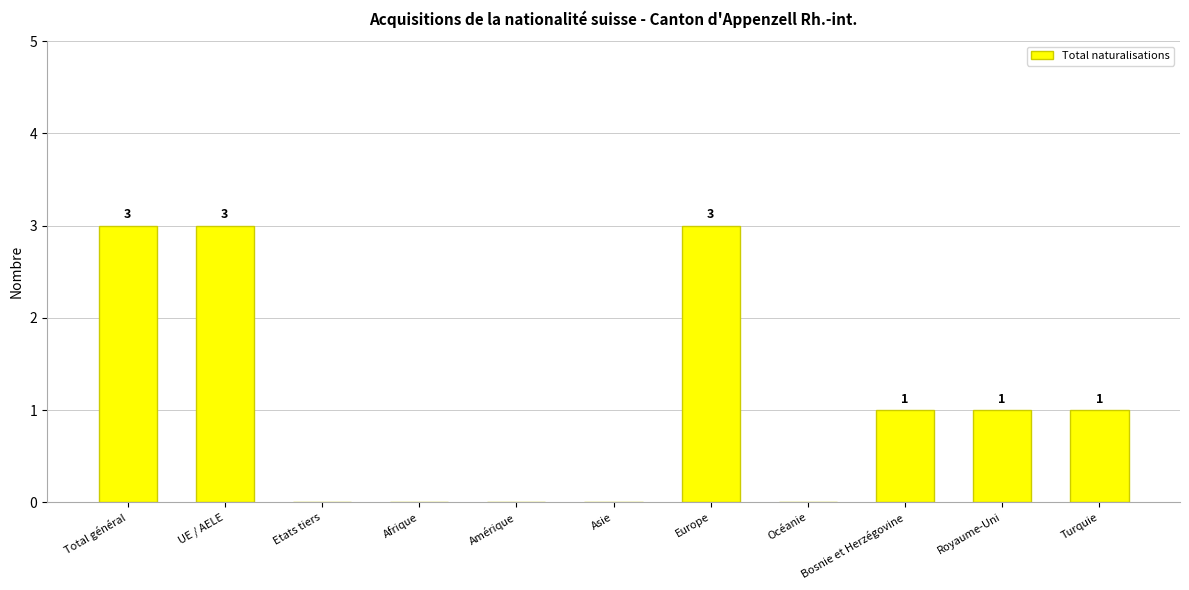

Count the number of categories in the chart.

11